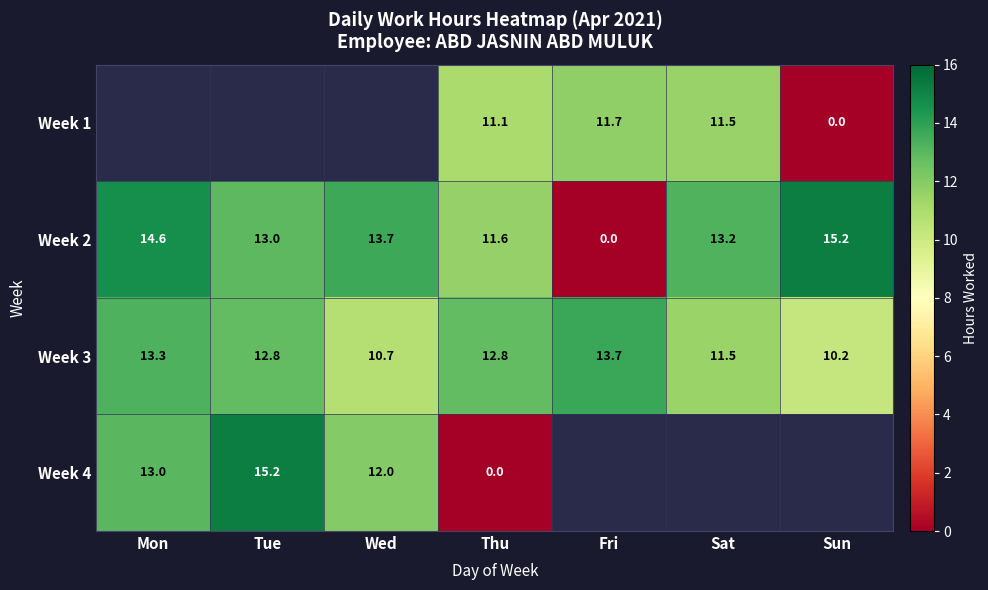

At which label does Week 2 reach its minimum?

Fri